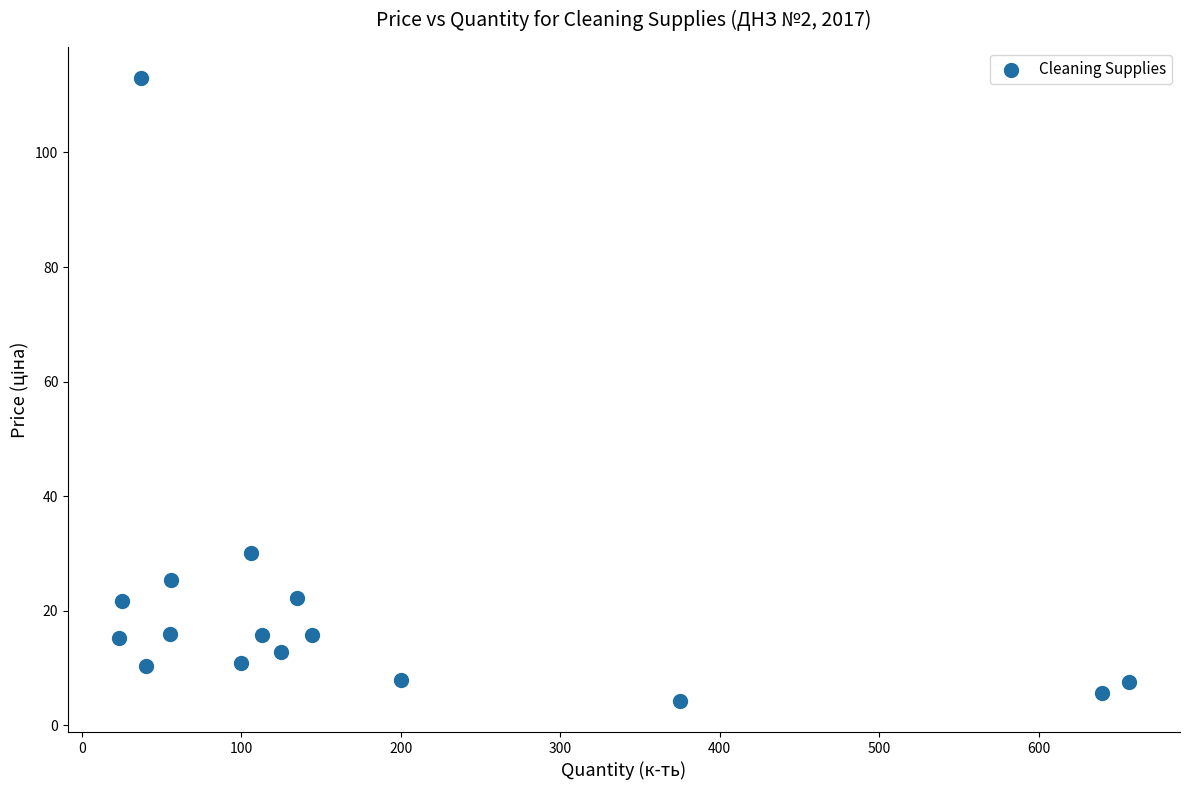

What is the range of Y values (max minus min)?

108.7